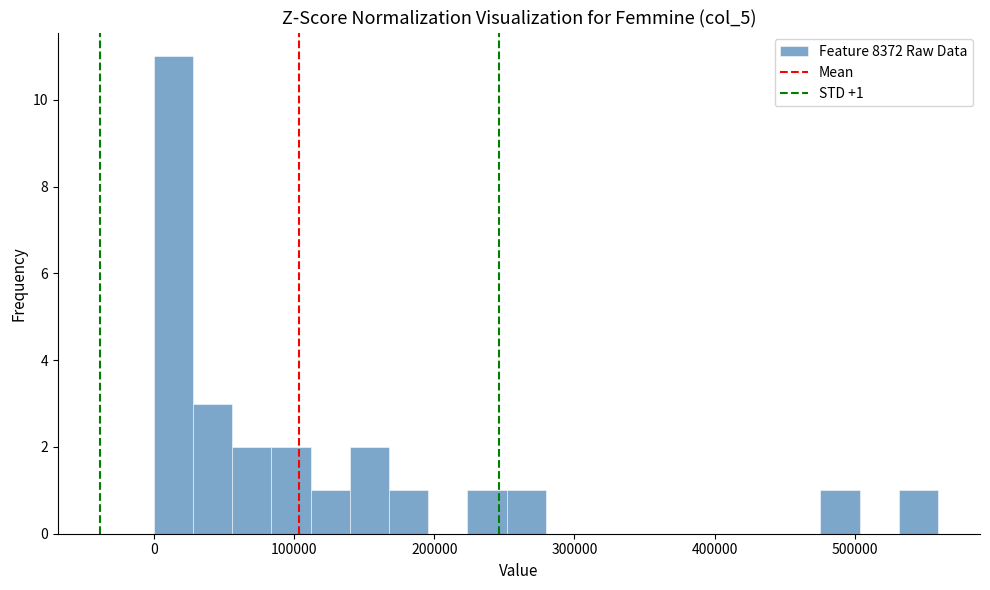

Around what value on the x-axis is the tallest bar? Give the approximate position of its centre, as read against the axis.

10000